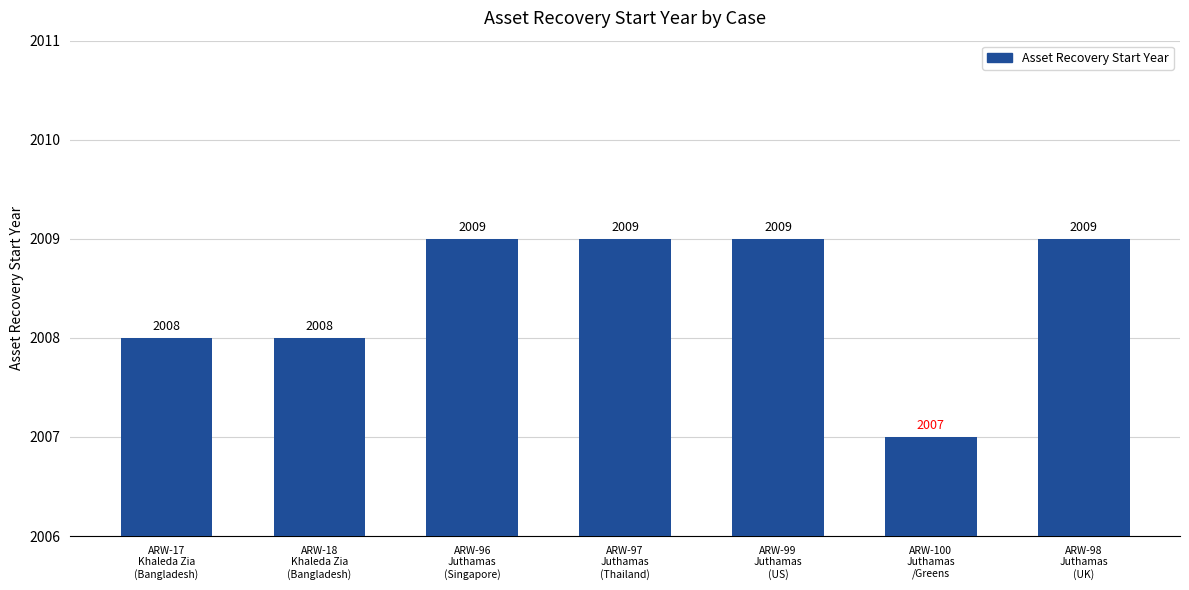

What is the difference between the maximum and minimum values?

2